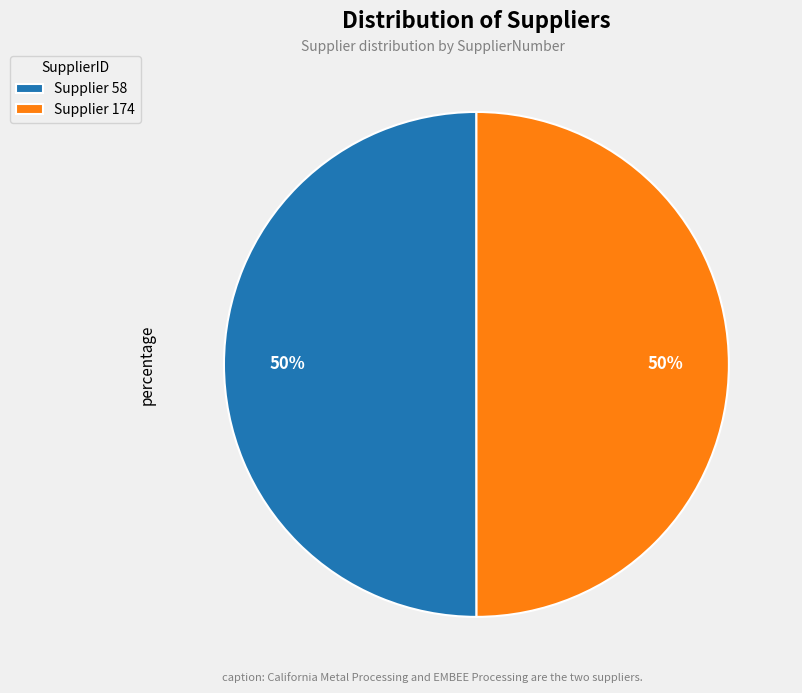

What percentage is the Supplier 174 slice, to the nearest percent?

50%